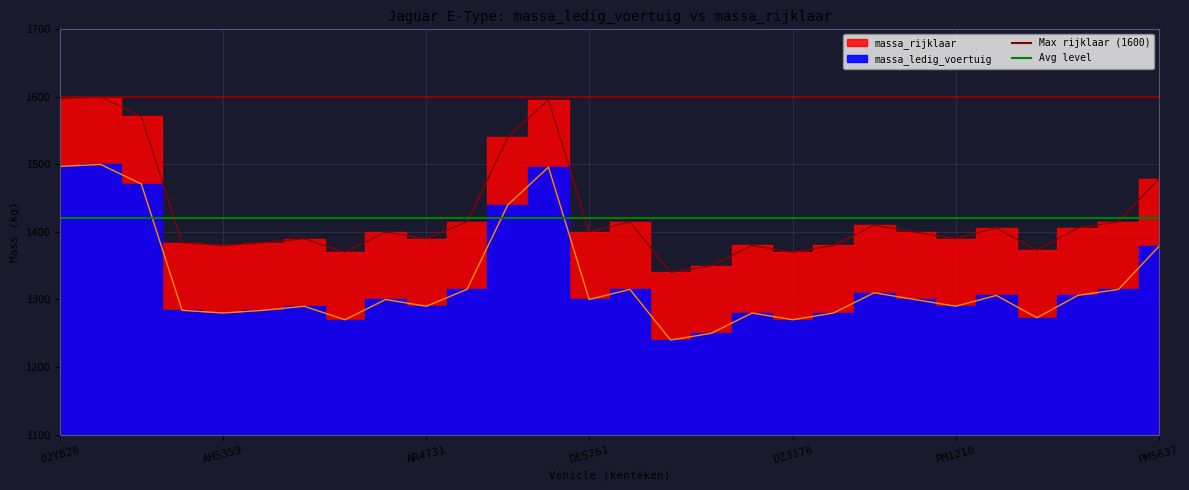

How many lines are shown in the chart?

2